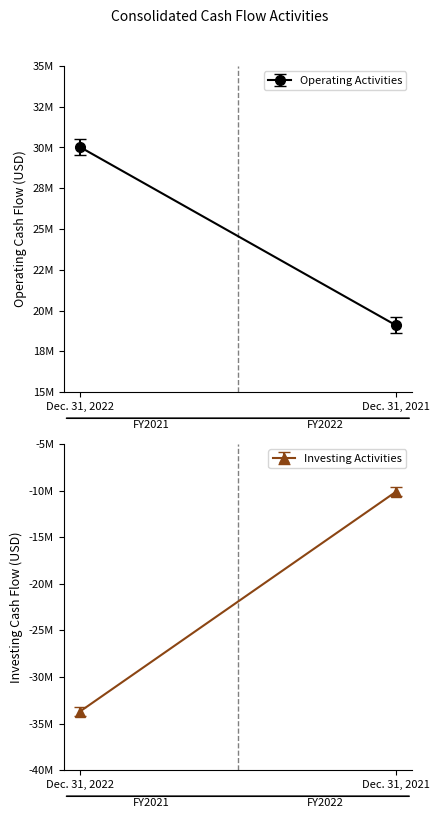

Read the Operating Activities value at Dec. 31, 2022, to the nearest 100.

30038800